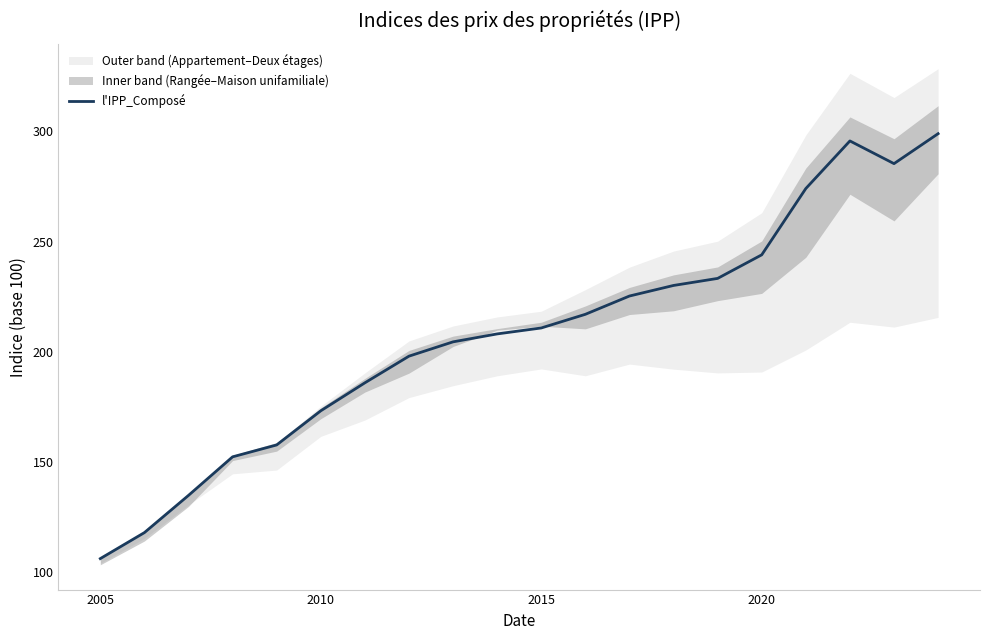

Count the number of values greater than 210.

10